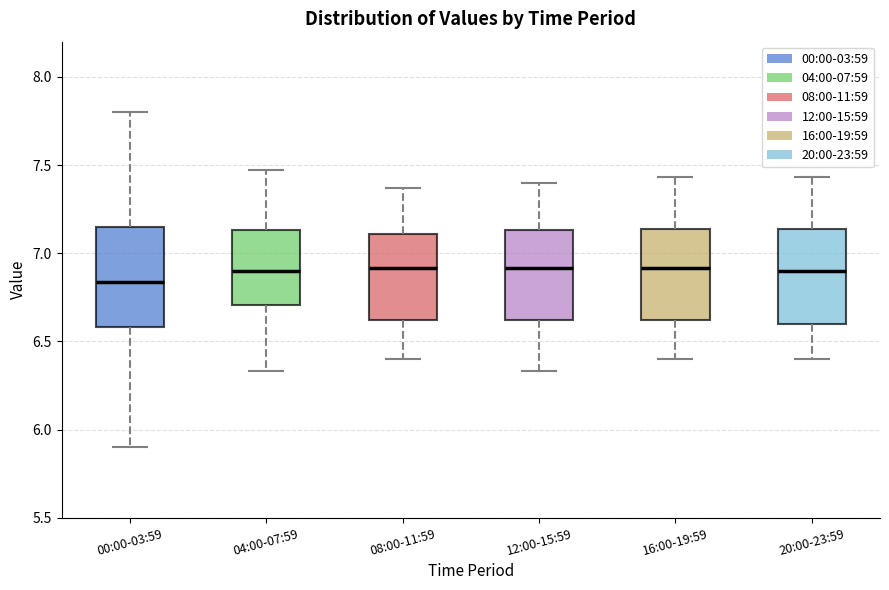

Where does the median line of the box for 16:00-19:59 sit on the y-axis? The values are not printed on the chart, so give them approximately, as read against the axis.

6.90